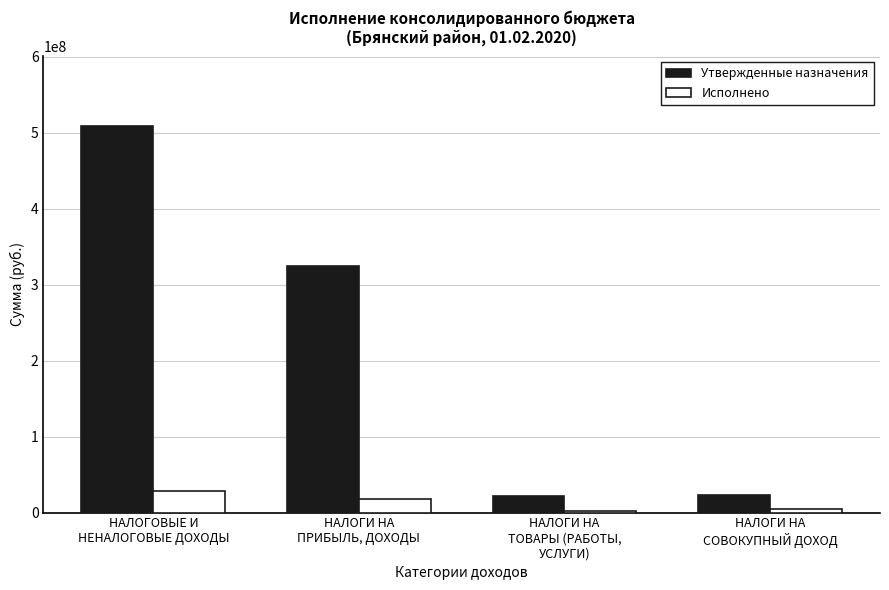

What is the sum of all Утвержденные назначения values?

878699811.8